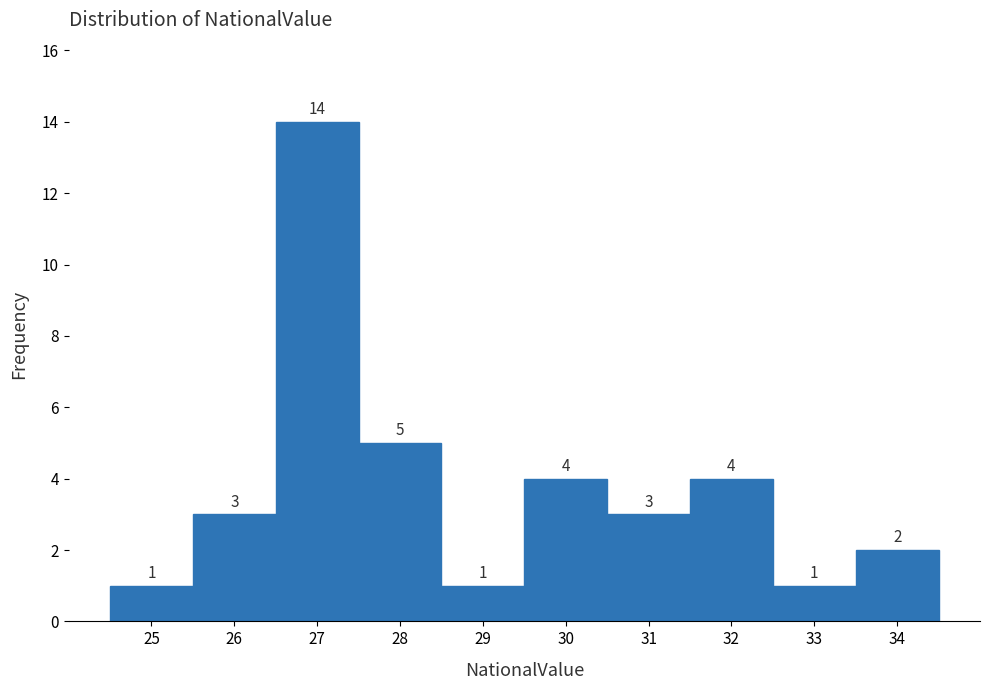

How tall is the bar that spans 28.5 to 29.5 on the x-axis?

1